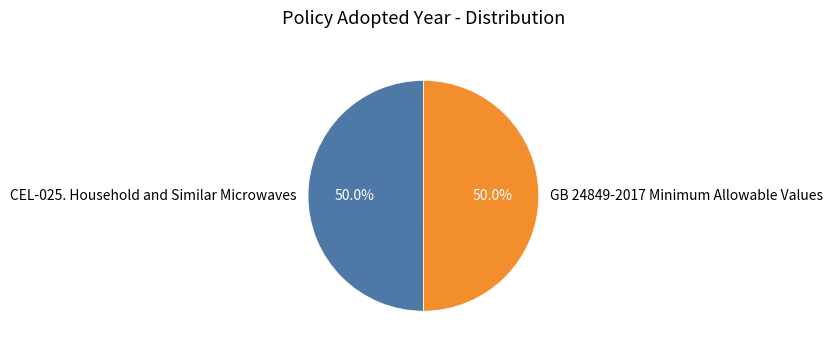

What is the ratio of the value at GB 24849-2017 Minimum Allowable Values to the value at CEL-025. Household and Similar Microwaves?

1.0